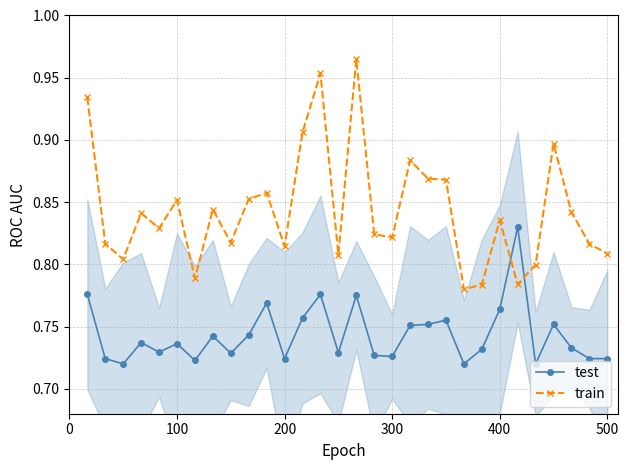

How many intersections are there between test and train?

2